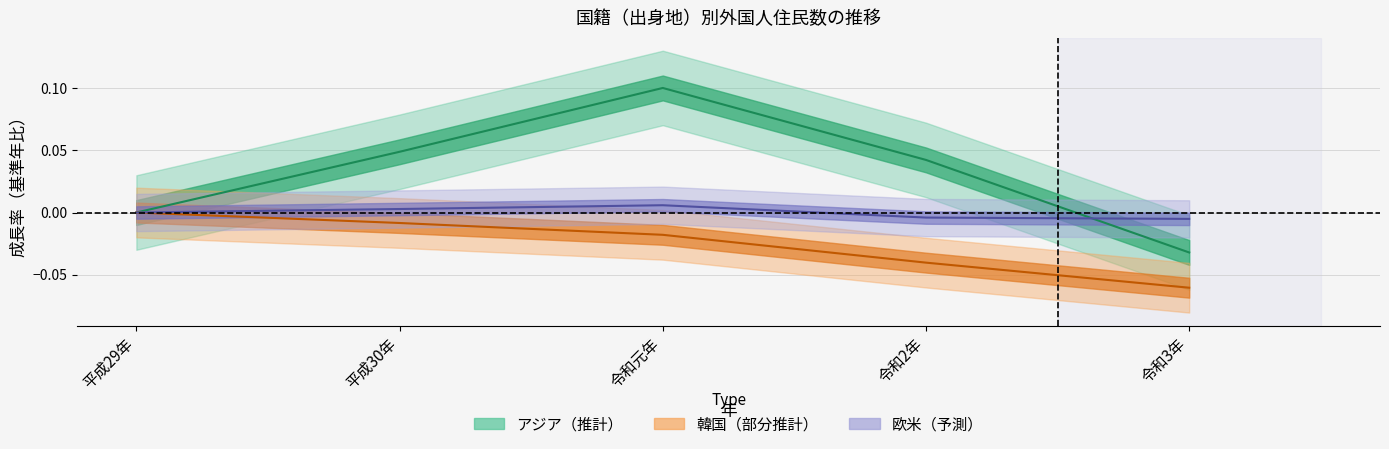

True or false: 韓国 and ヨーロッパ intersect in this chart.

False